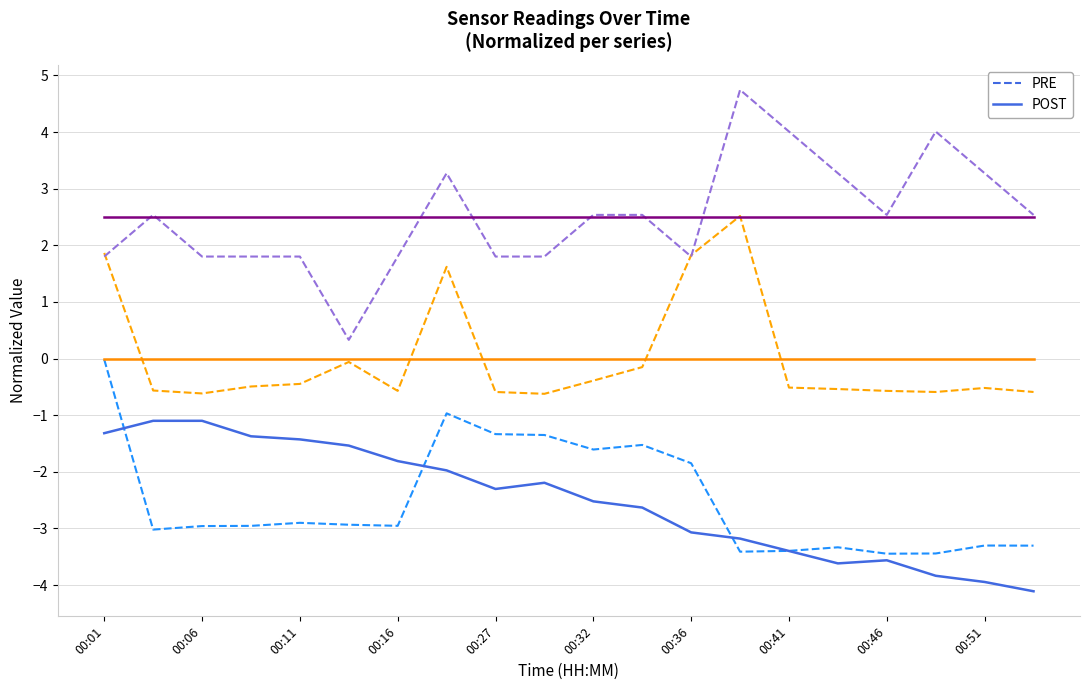

Between which two adjacent categories do POST and PRE first intersect?

00:01 and 00:06